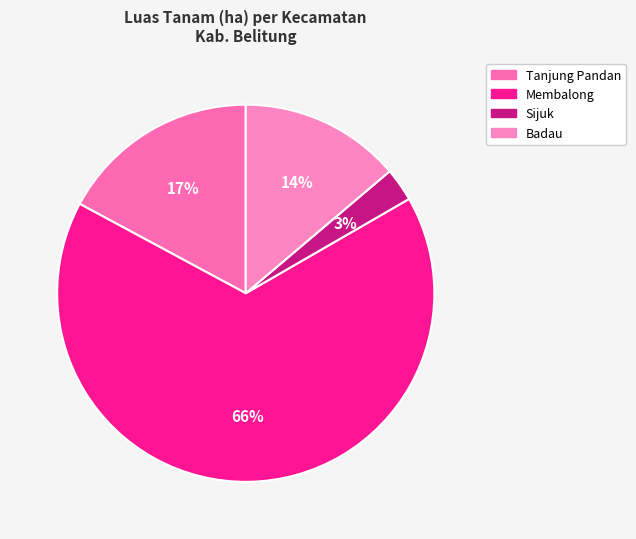

Count the number of slices in the pie.

4